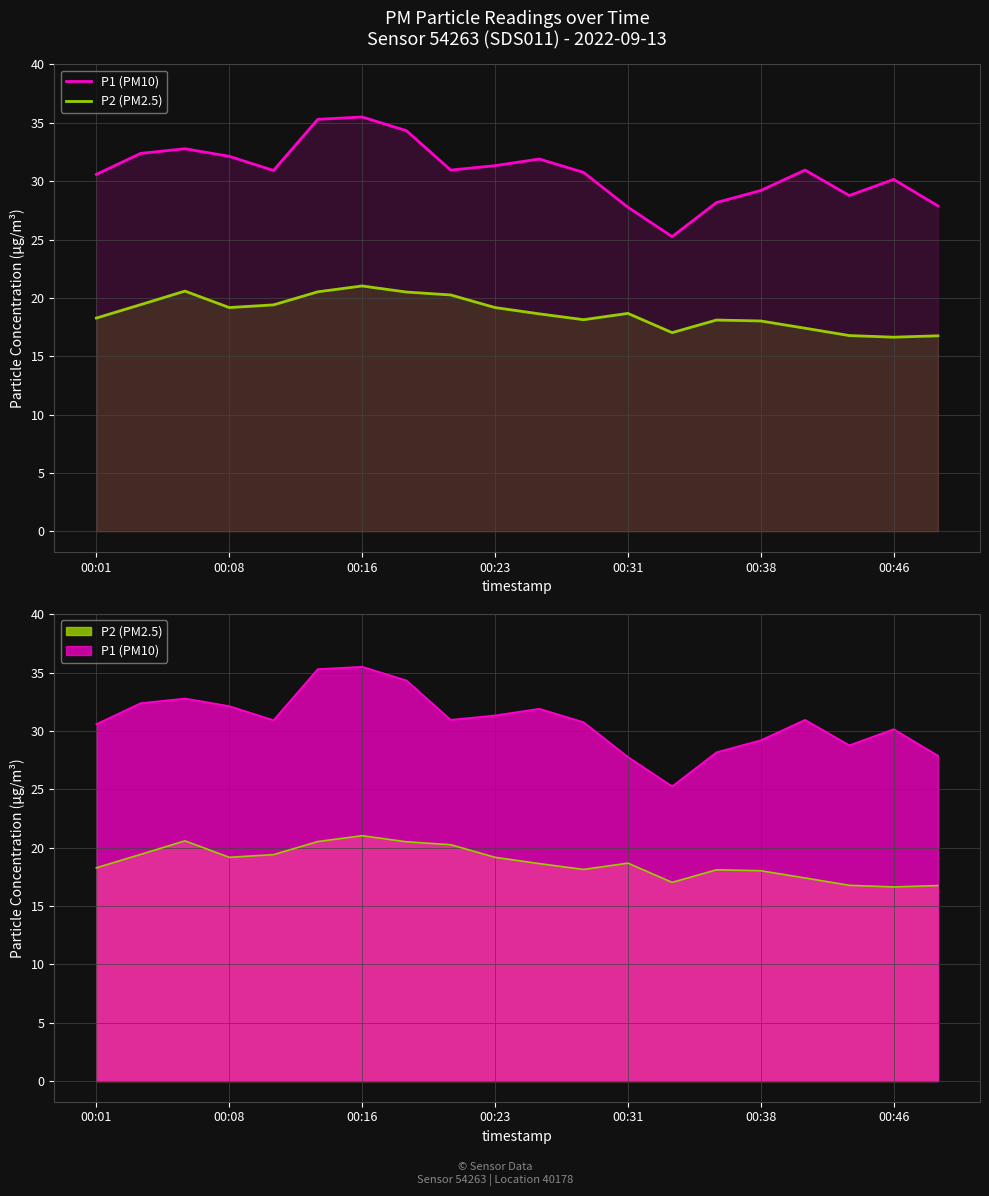

The value of P2 (PM2.5) at 8 is 28.5. True or false?

False